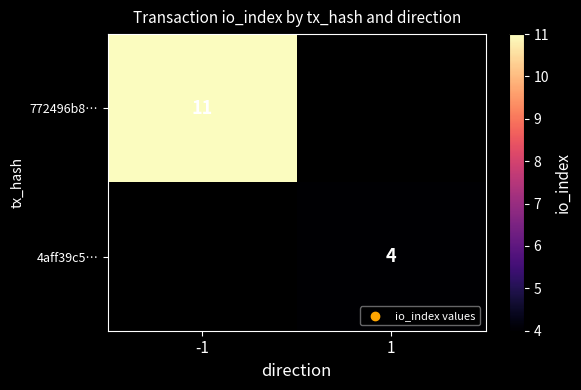

The value of 4aff39c5… at 1 is 7. True or false?

False